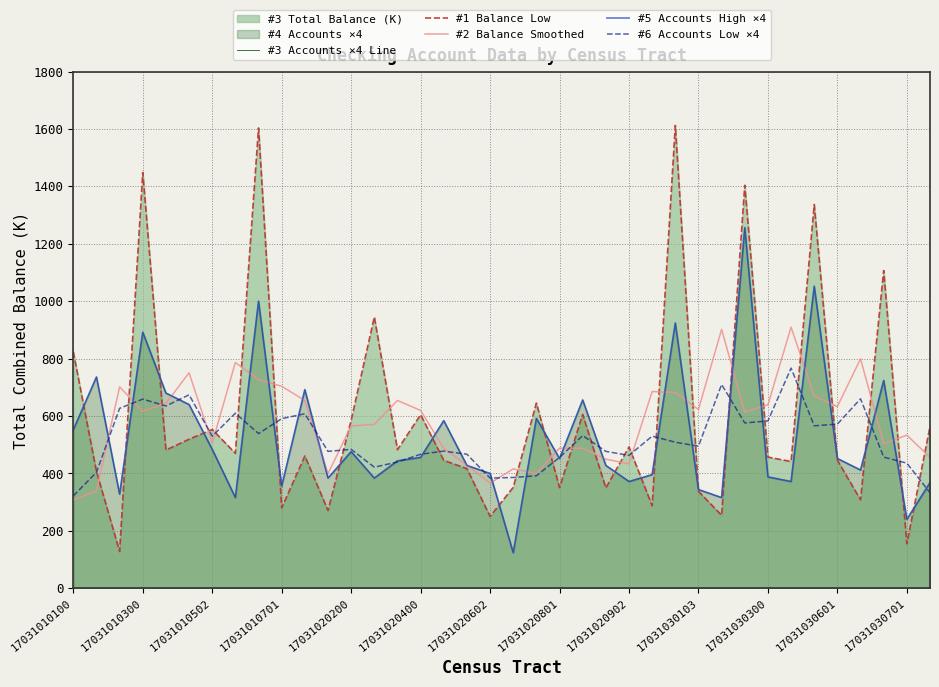

Which series has the largest total across all categories?

#1 Balance Low